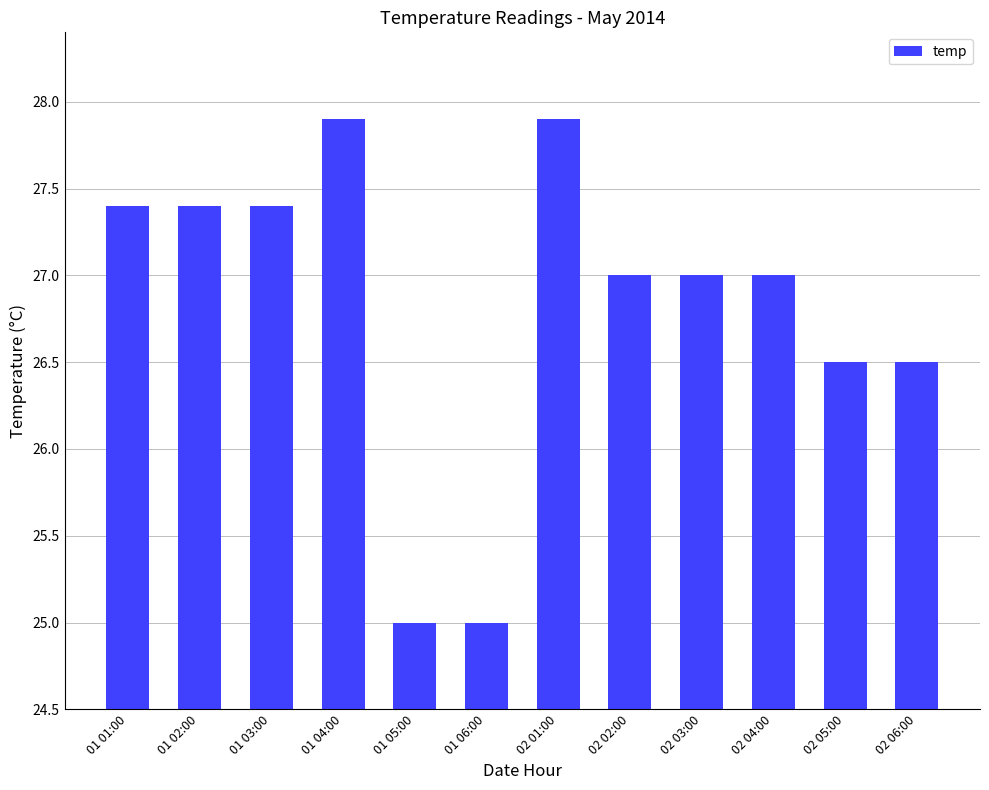

What is the smallest value displayed?

25.0